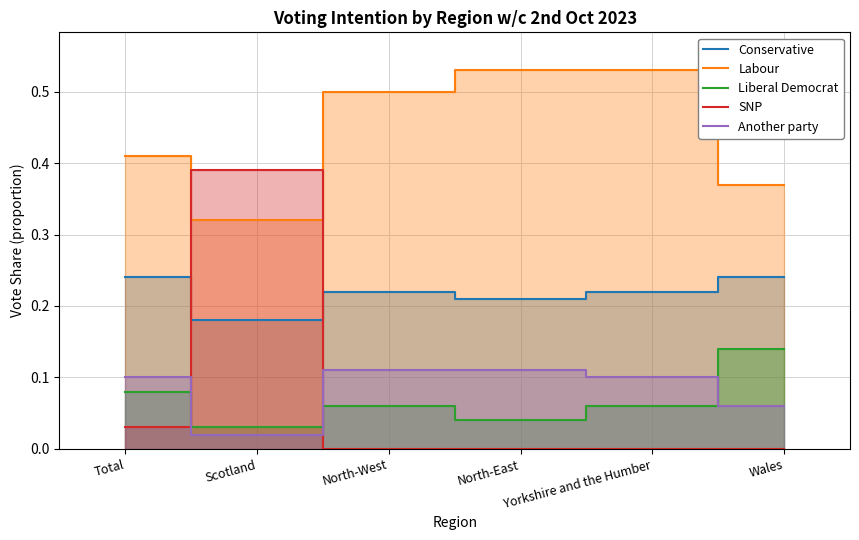

True or false: SNP has a value of 0.0 at Total.

True